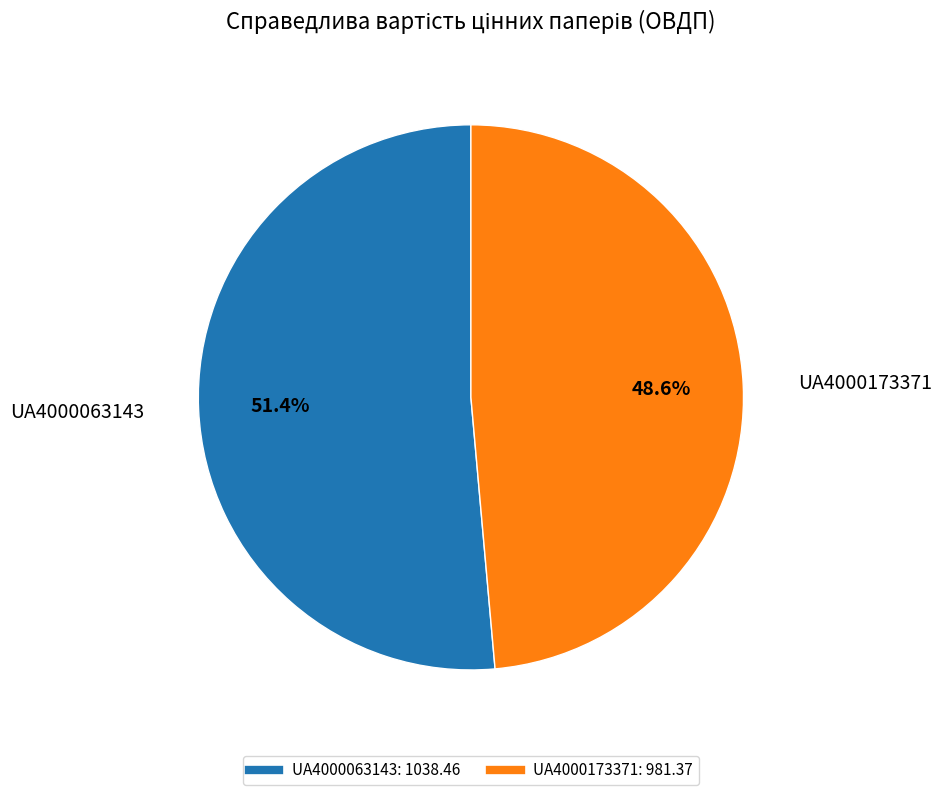

To the nearest percent, what is the difference between the UA4000063143 and UA4000173371 slice percentages?

3%